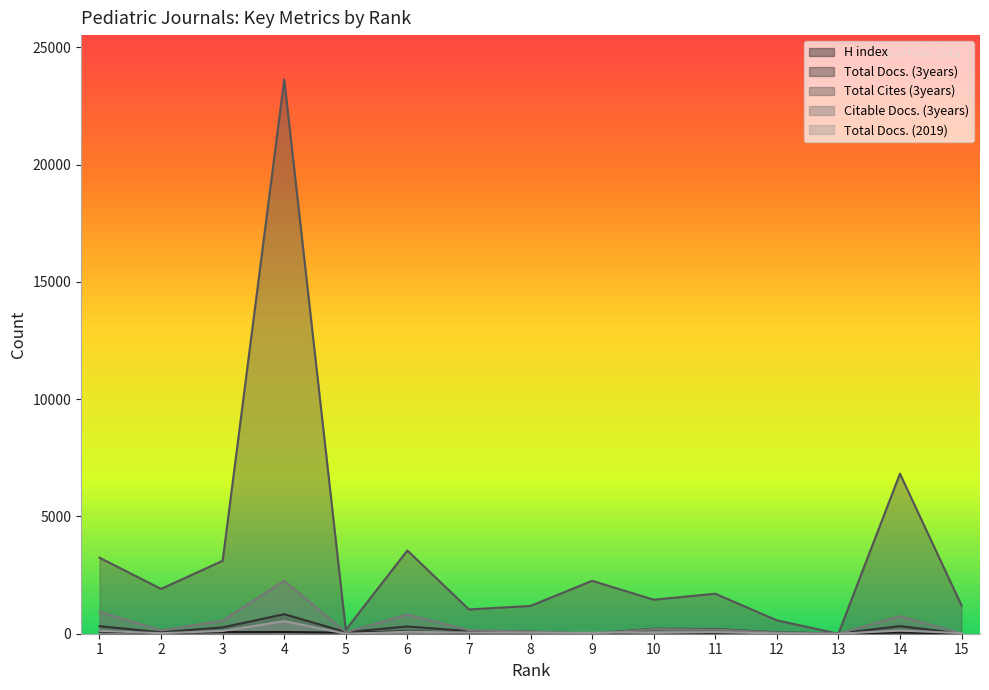

At which category does Citable Docs. (3years) reach its first local valley?

2